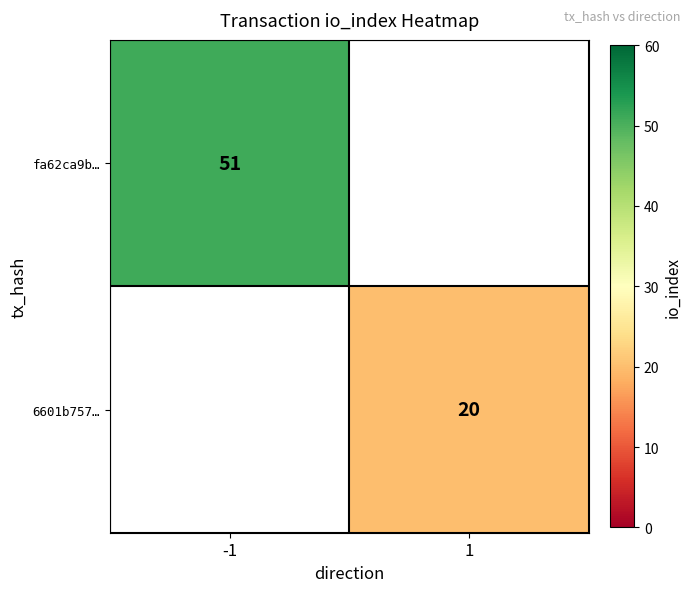

Is it true that fa62ca9b… equals 51 at -1?

True